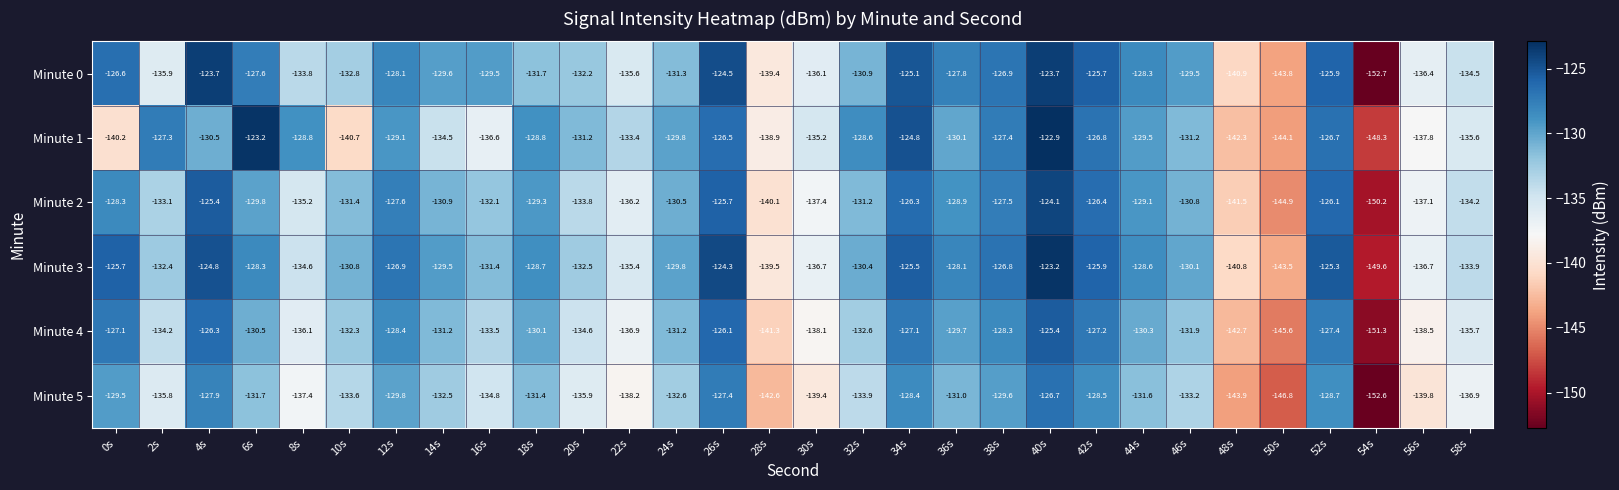

What is the average value of the Minute 5 series?

-134.4